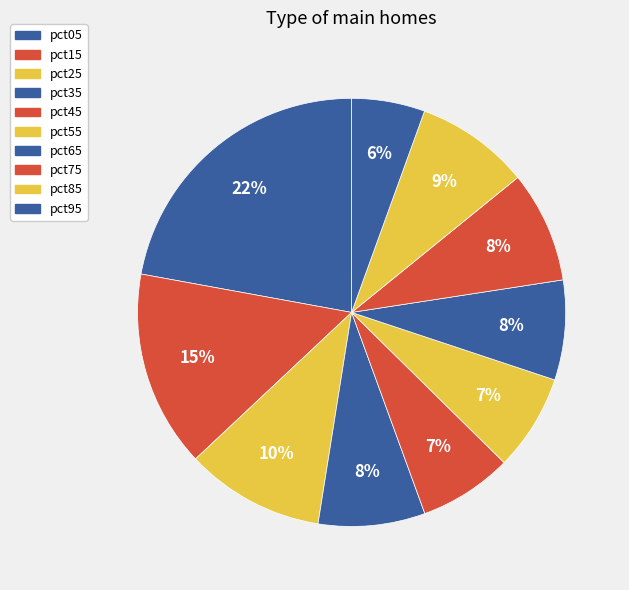

What percentage is the pct25 slice, to the nearest percent?

10%